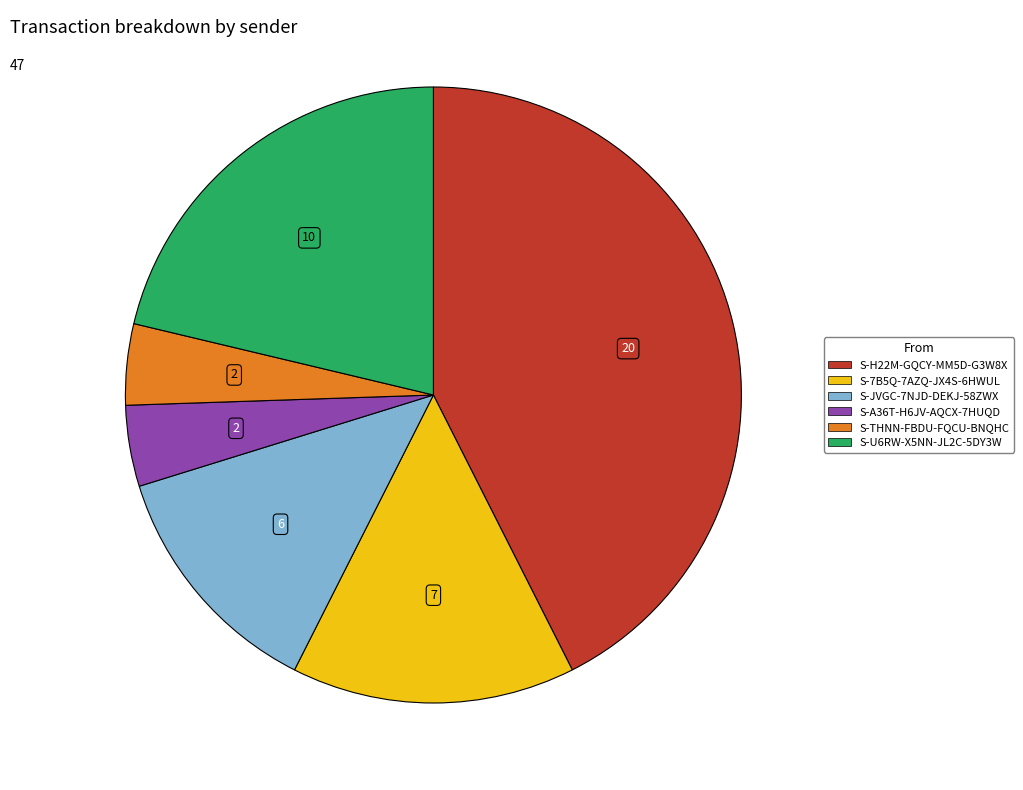

Approximately how many times larger is the value at S-A36T-H6JV-AQCX-7HUQD compared to S-THNN-FBDU-FQCU-BNQHC?

1.0